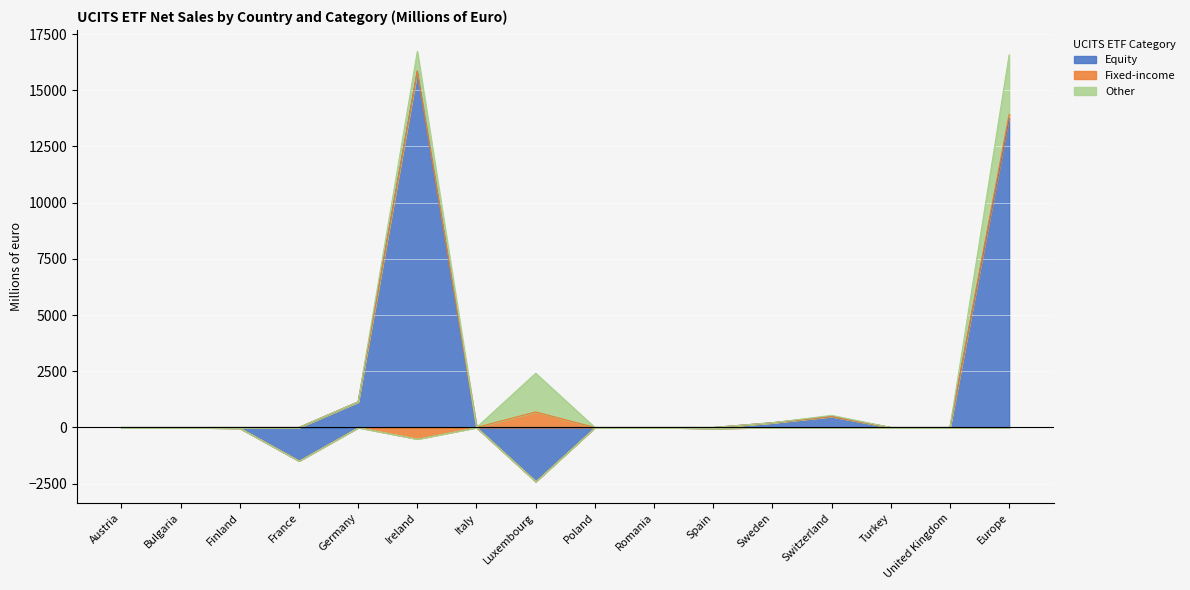

At which category does Equity reach its first local valley?

France